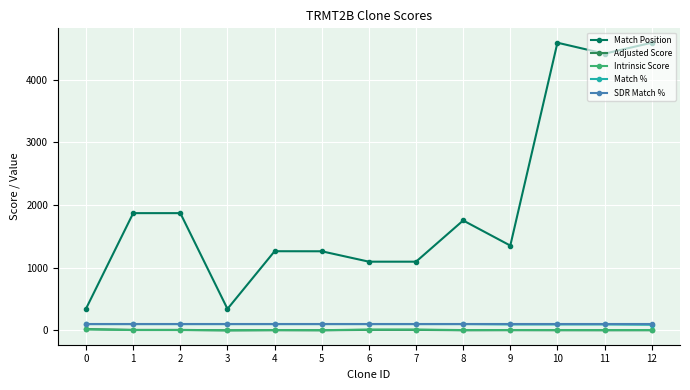

What are all the series names shown in the legend?

Match Position, Adjusted Score, Intrinsic Score, Match %, SDR Match %